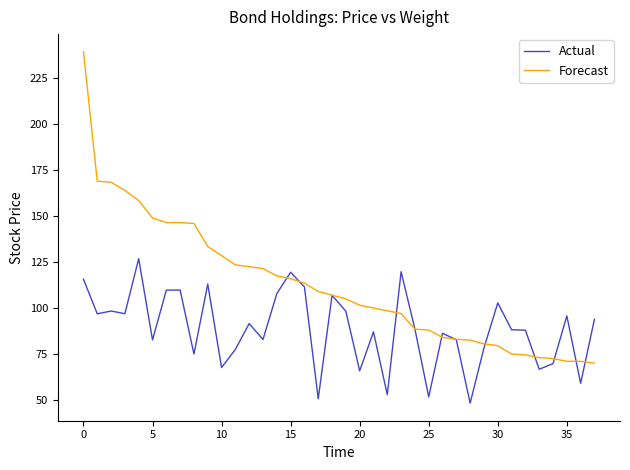

List the series in order of their peak value, lowest first.

Actual, Forecast